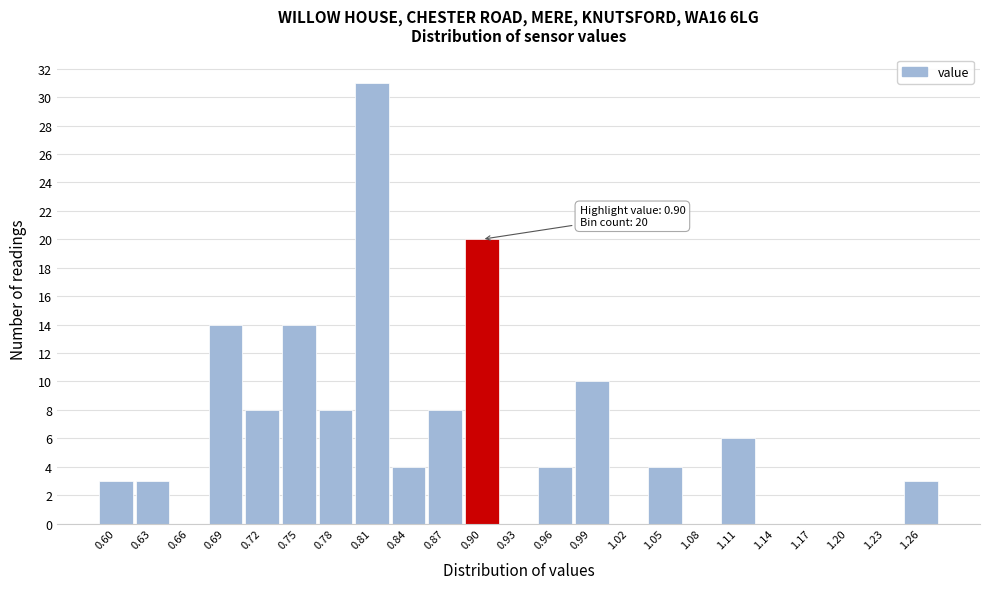

Over which range of the x-axis is the bar tallest?

0.795 to 0.825